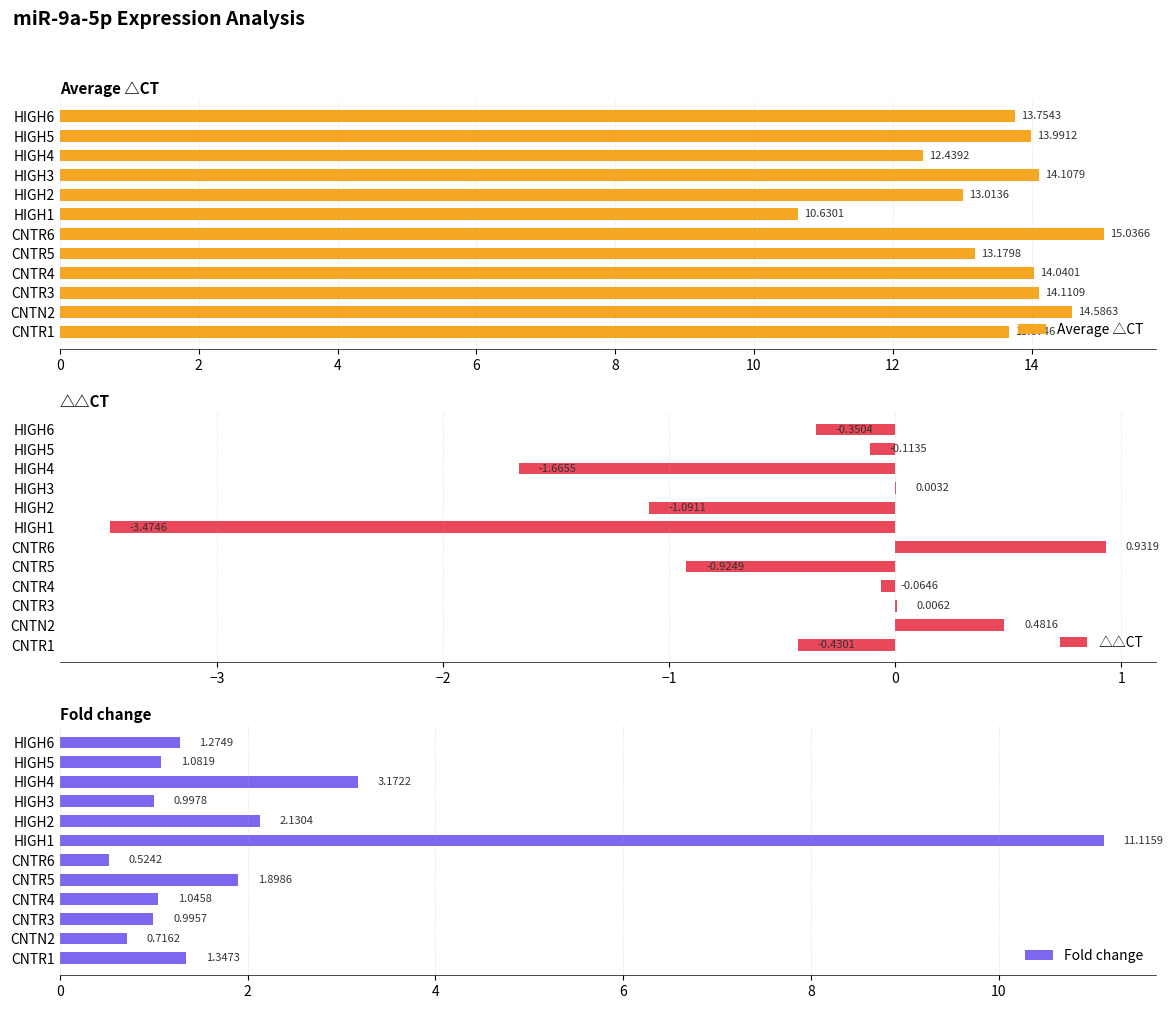

Where is Fold change nearest to the value 5?

HIGH4